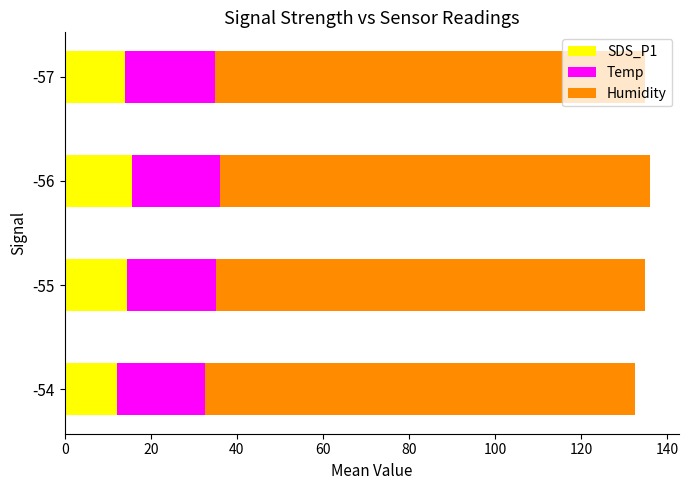

True or false: SDS_P1 has a value of 18.8 at -57.

False